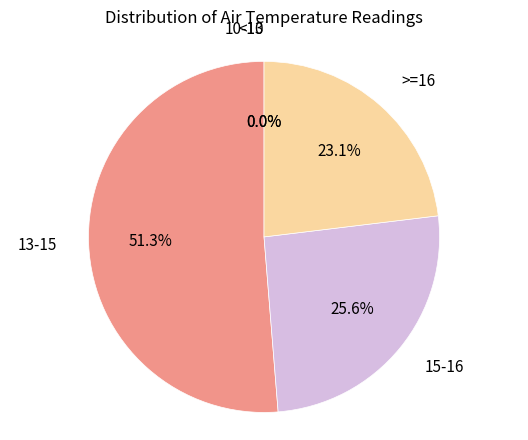

Is it true that 13-15 is 15% of the pie?

False